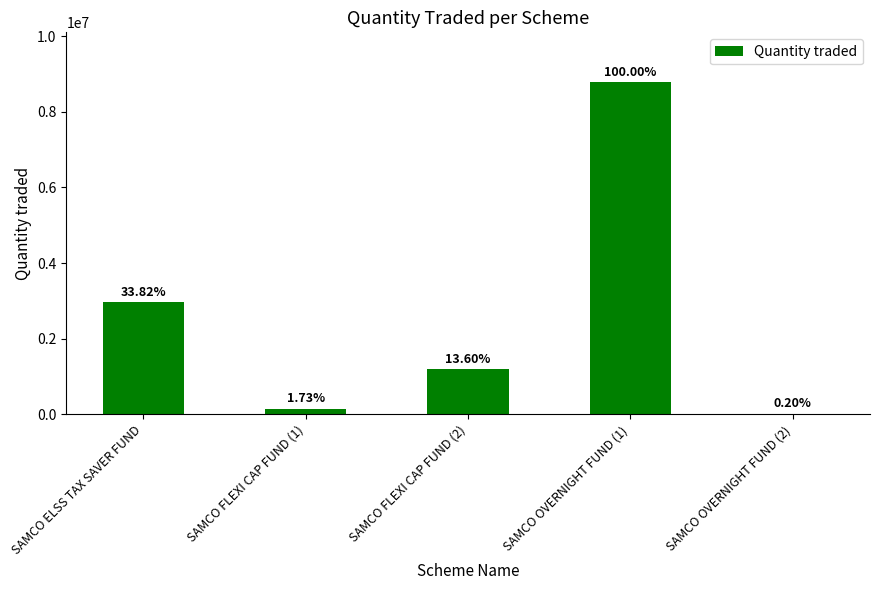

Are the bars horizontal?

No